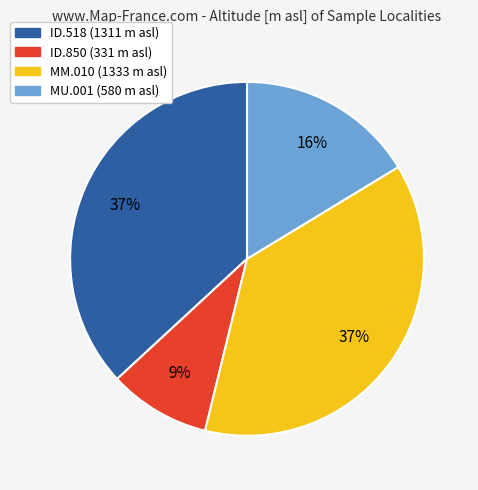

Does MM.010 account for over 50% of the chart?

No